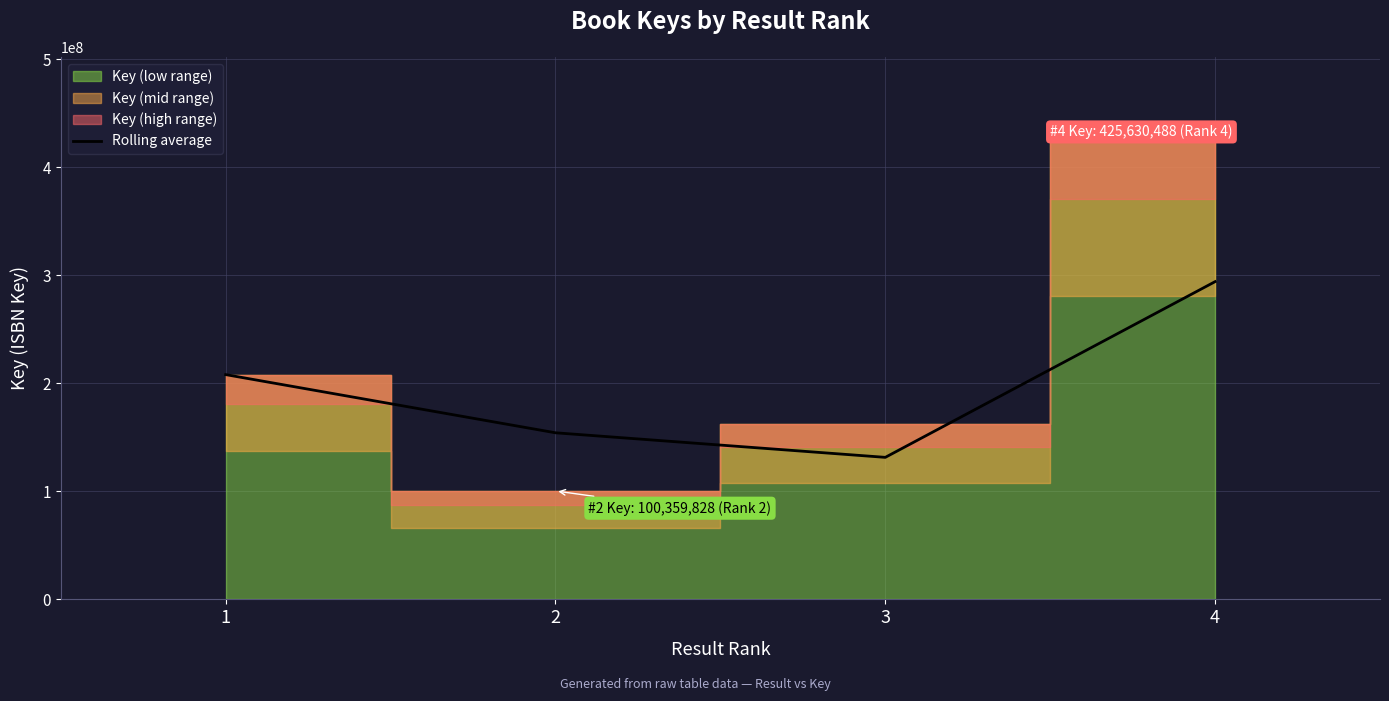

At which label is the value closest to 212782530?

1